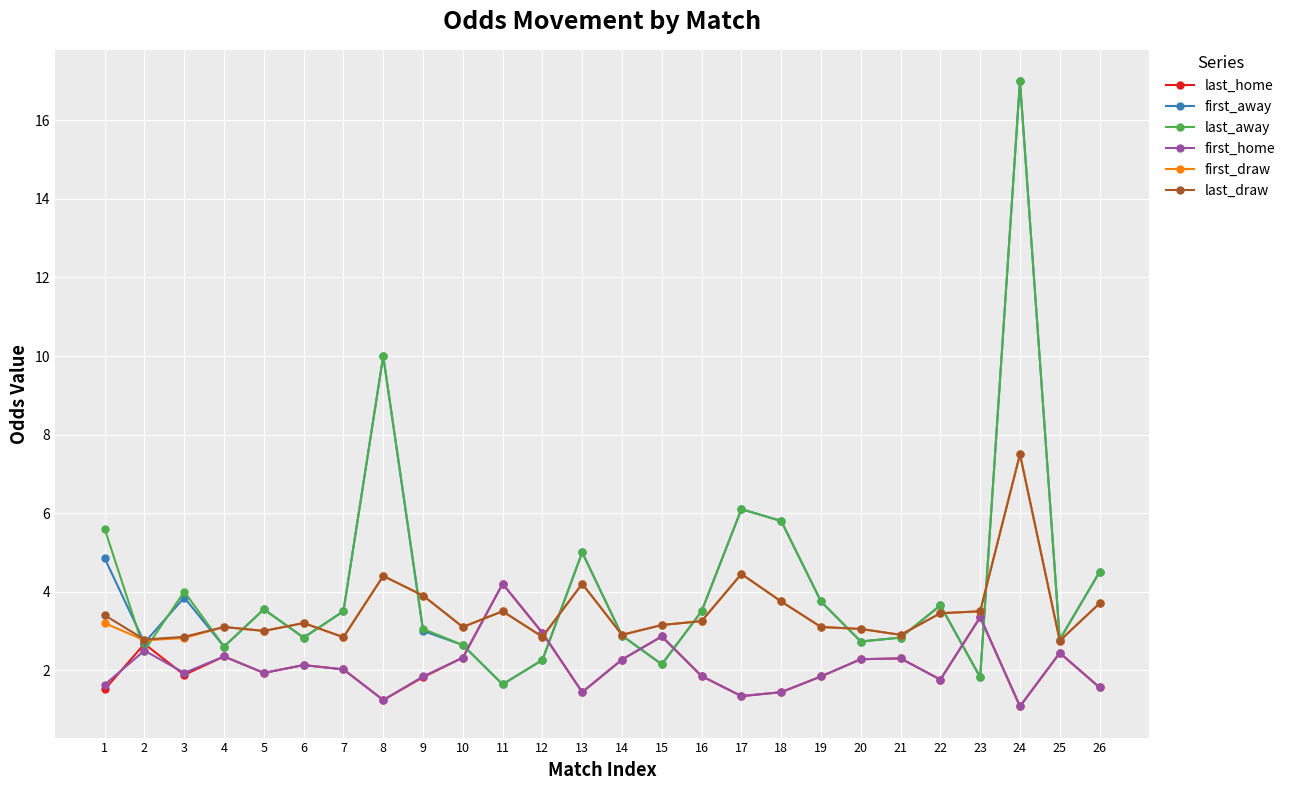

What is the spread (max minus min) of values at 10?

0.8